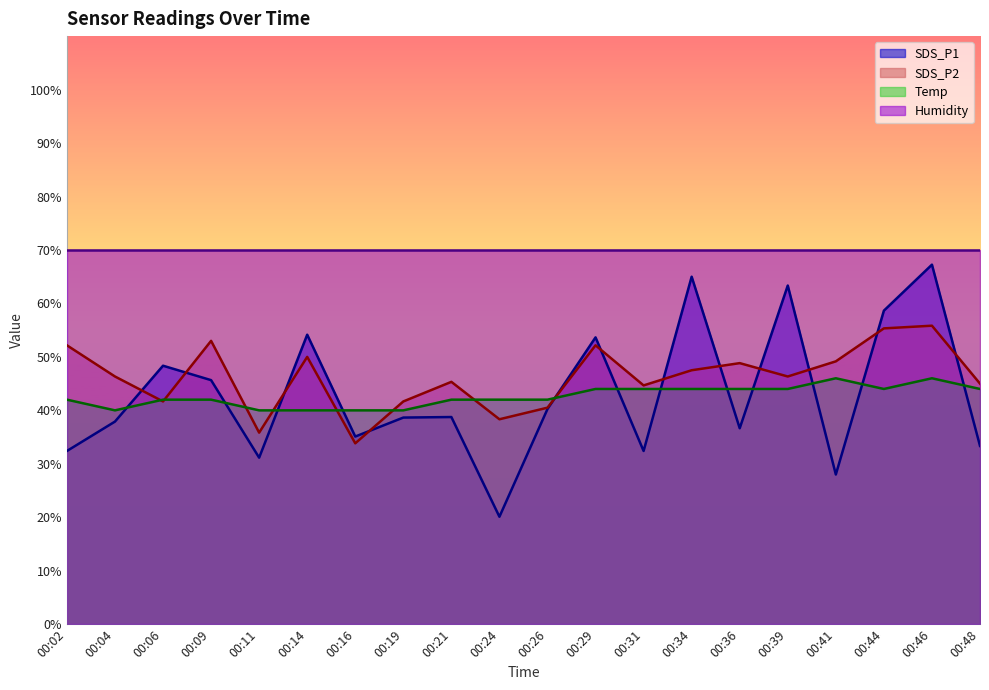

What are all the series names shown in the legend?

SDS_P1, SDS_P2, Temp, Humidity